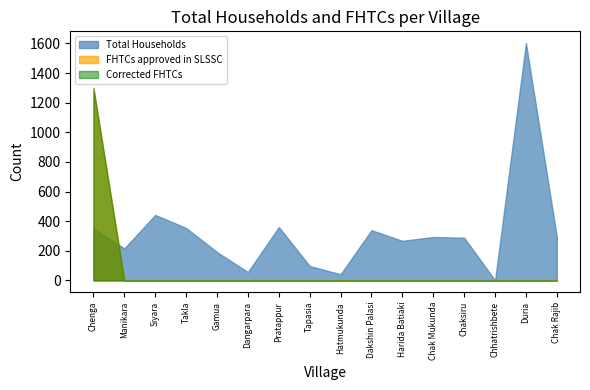

Reading left to right, transcribe all the data shown in this chart.

Total Households: Chenga=350	Manikara=216	Siyara=442	Takla=354	Gamua=191	Dangarpara=56	Pratappur=360	Tapasia=97	Hatmukunda=41	Dakshin Palasi=339	Harida Batiaki=267	Chak Mukunda=293	Chaksiru=288	Chhatrishbete=0	Duria=1602	Chak Rajib=293
FHTCs approved in SLSSC: Chenga=1299	Manikara=0	Siyara=0	Takla=0	Gamua=0	Dangarpara=0	Pratappur=0	Tapasia=0	Hatmukunda=0	Dakshin Palasi=0	Harida Batiaki=0	Chak Mukunda=0	Chaksiru=0	Chhatrishbete=0	Duria=0	Chak Rajib=0
Corrected FHTCs: Chenga=1299	Manikara=0	Siyara=0	Takla=0	Gamua=0	Dangarpara=0	Pratappur=0	Tapasia=0	Hatmukunda=0	Dakshin Palasi=0	Harida Batiaki=0	Chak Mukunda=0	Chaksiru=0	Chhatrishbete=0	Duria=0	Chak Rajib=0